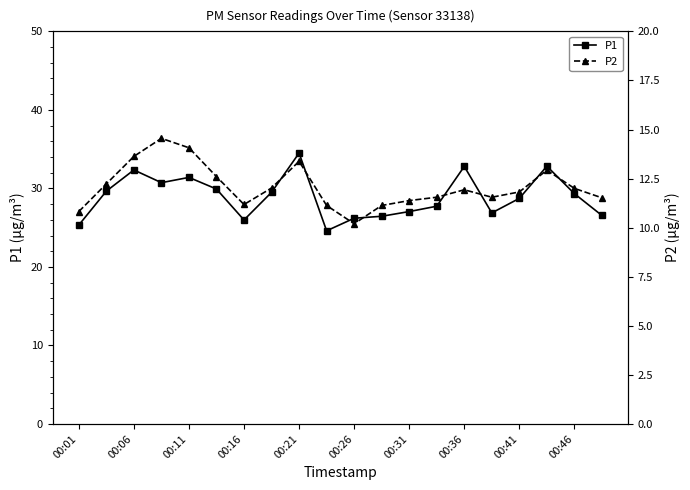

What position from the right is 17?

3